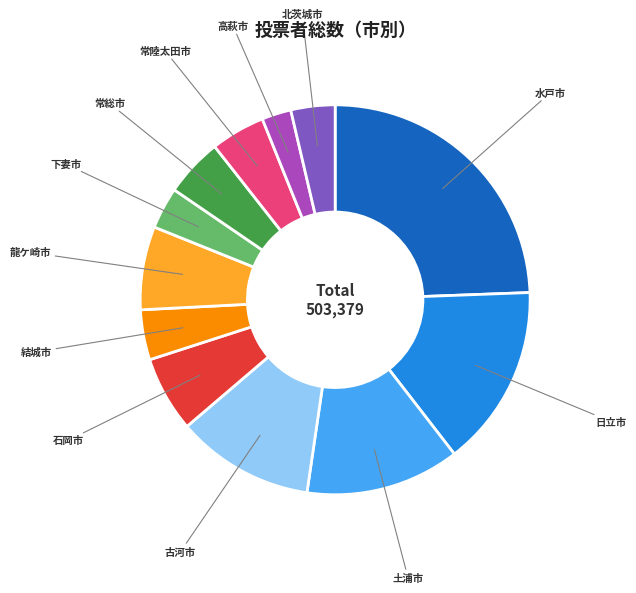

Is the sum of 高萩市 and 龍ケ崎市 greater than half?

No